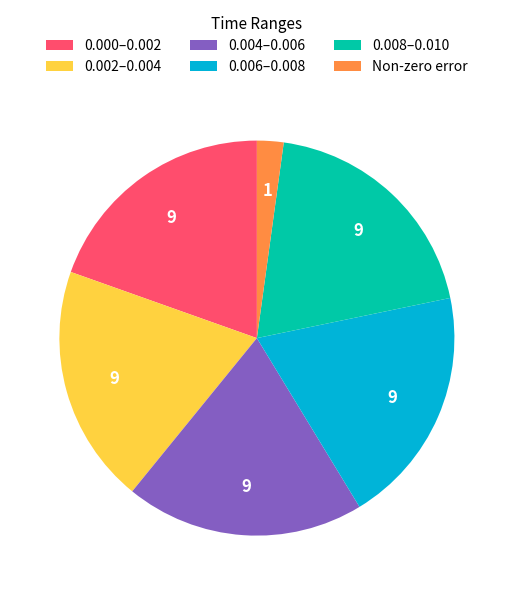

Is it true that 0.004–0.006 is 20% of the pie?

True